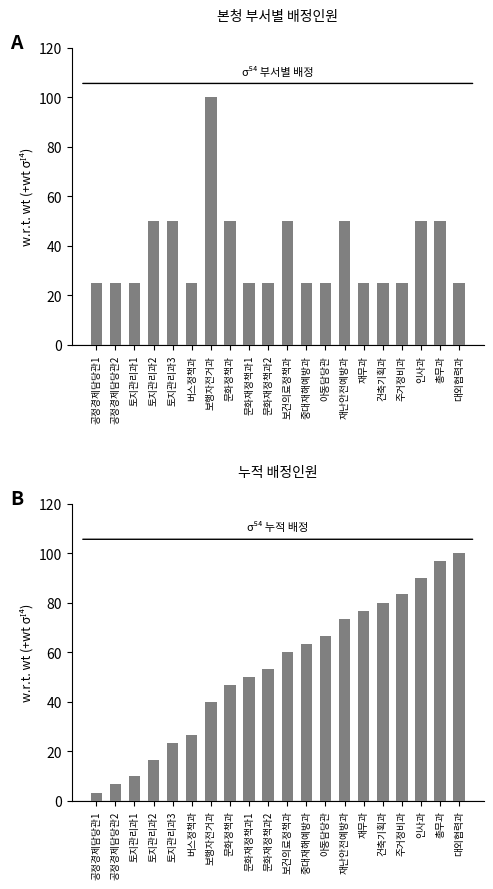

Are the bars grouped side by side (vs. stacked)?

Yes